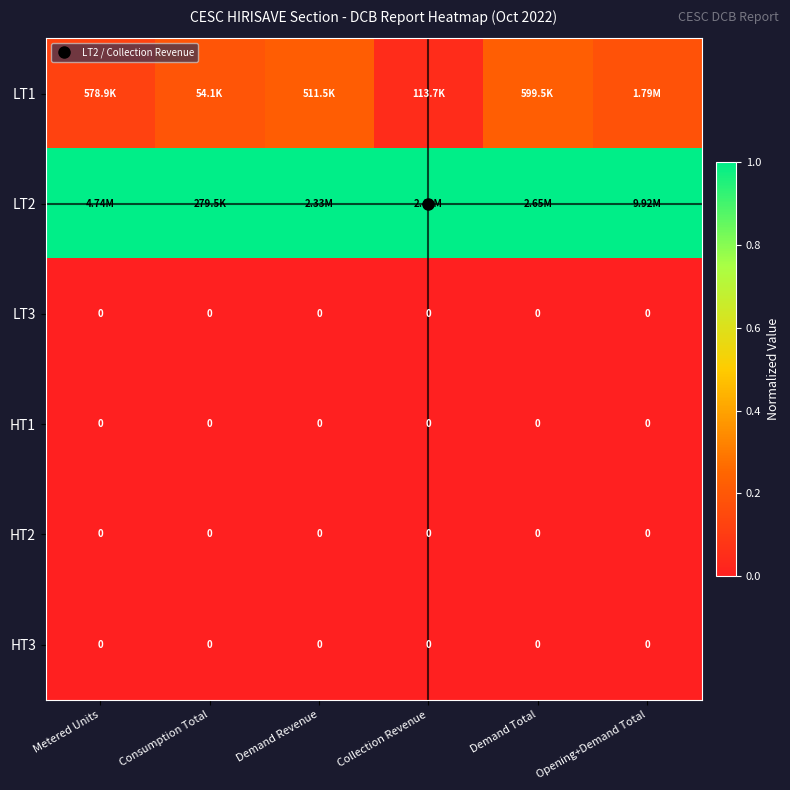

Where is LT2 nearest to the value 1?

Metered Units